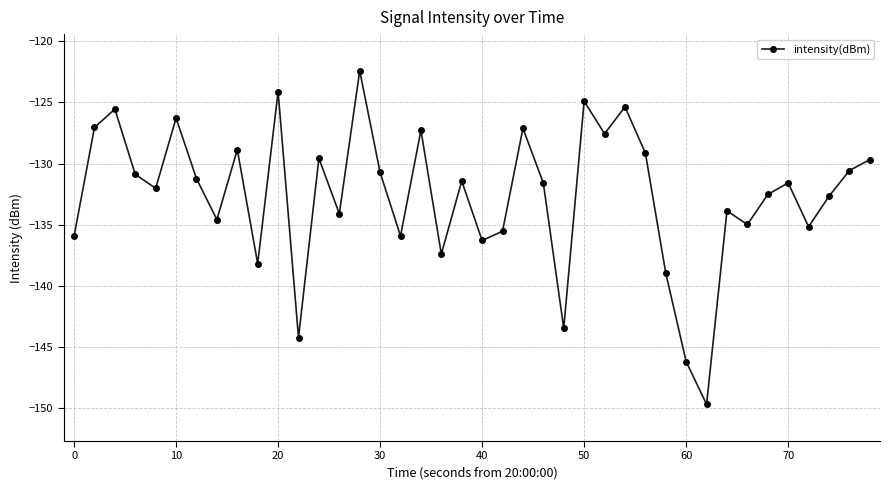

What is the greatest value displayed?

-122.4